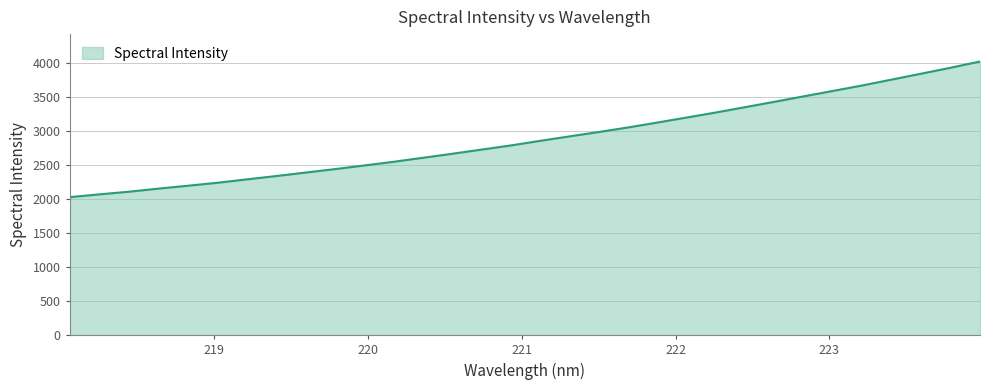

What is the difference between the maximum and minimum values?

1994.0